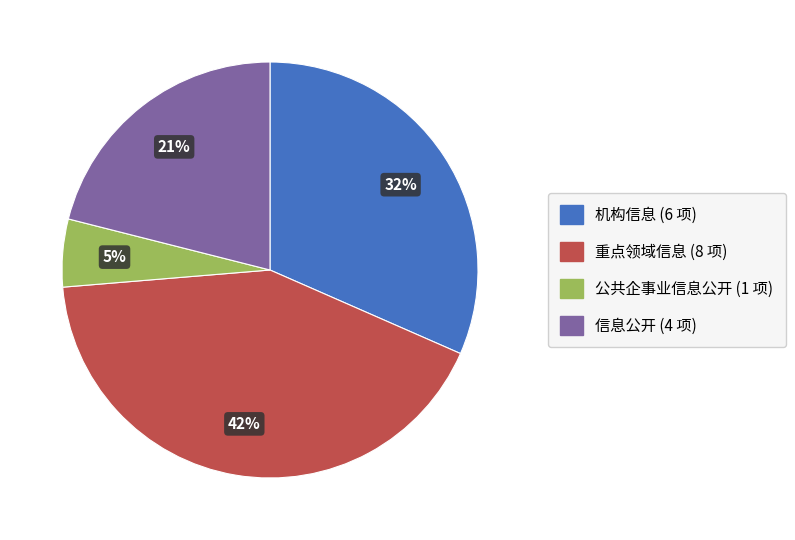

To the nearest percent, what is the average slice percentage?

25%